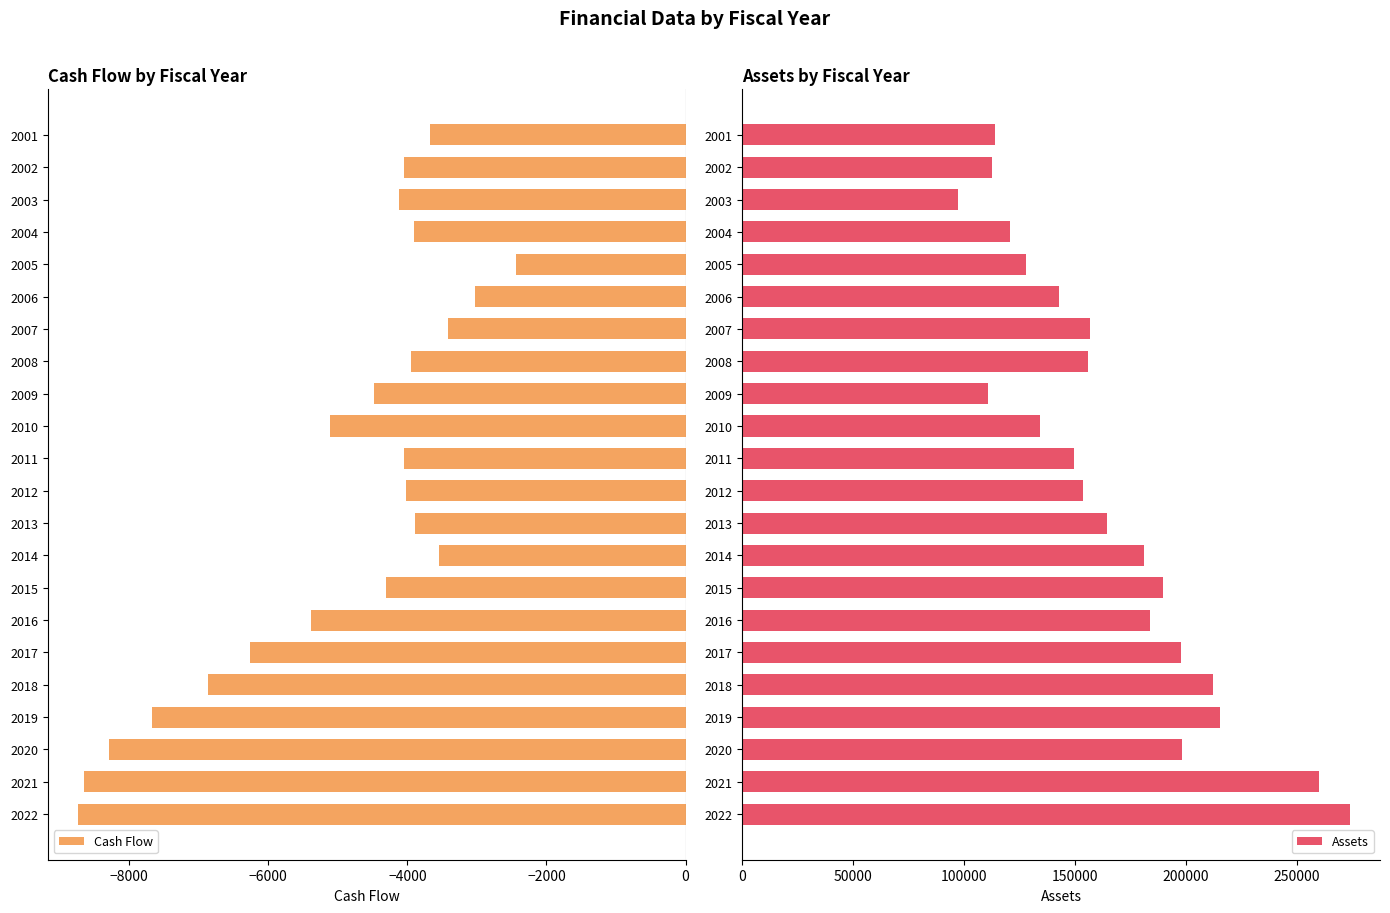

What is the value of the Cash Flow bar at the 11th from the left?

-4043.1